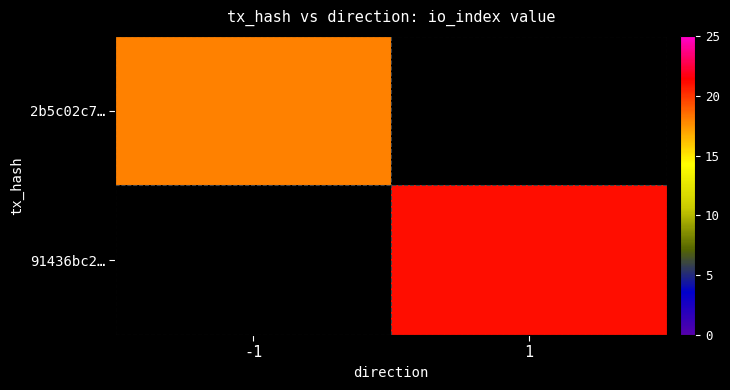

Rank the series at -1 from highest to lowest value.

2b5c02c7…, 91436bc2…